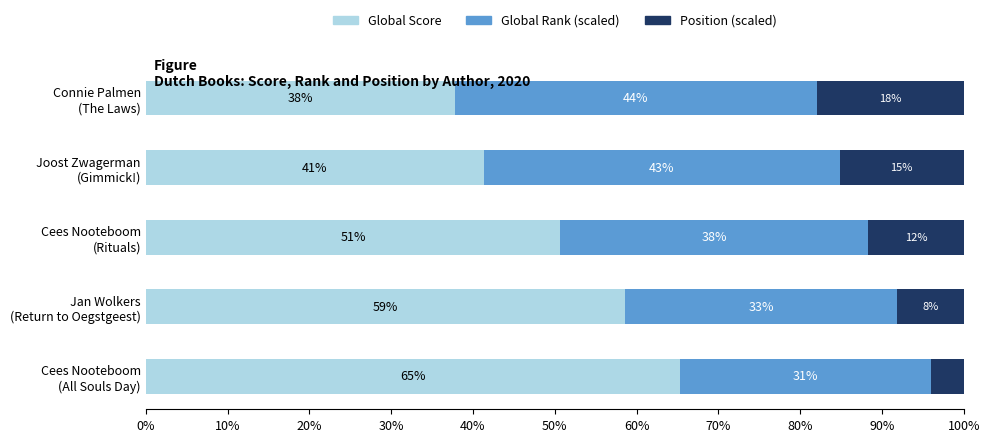

What are all the series names shown in the legend?

Global Score, Global Rank (scaled), Position (scaled)